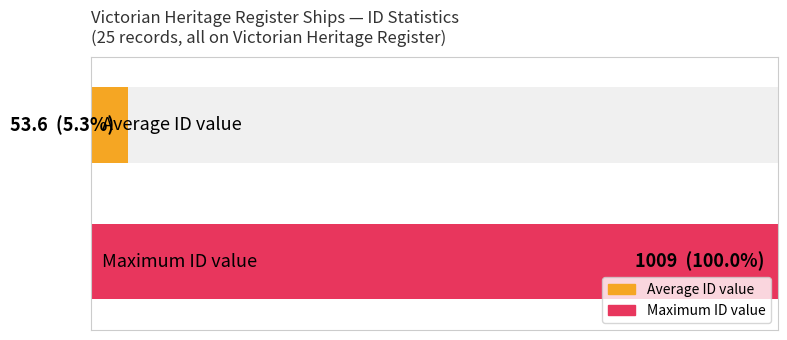

The chart shows a value of 3 at ACHILLES. True or false?

False